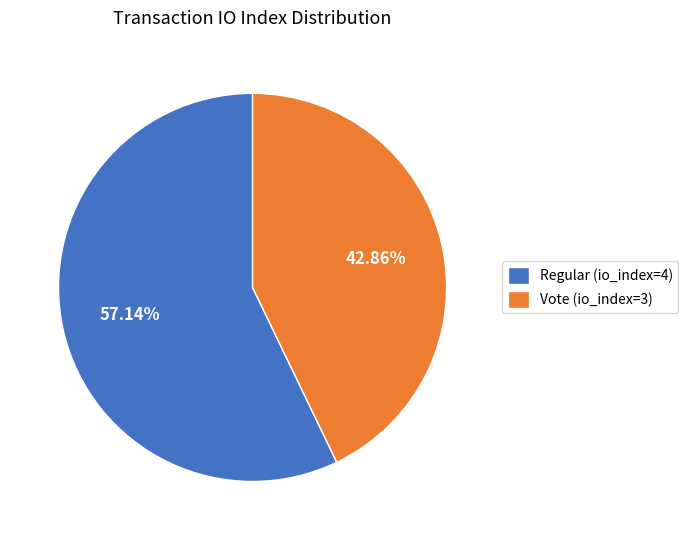

What percentage do Vote (io_index=3) and Regular (io_index=4) together represent?

100.0%